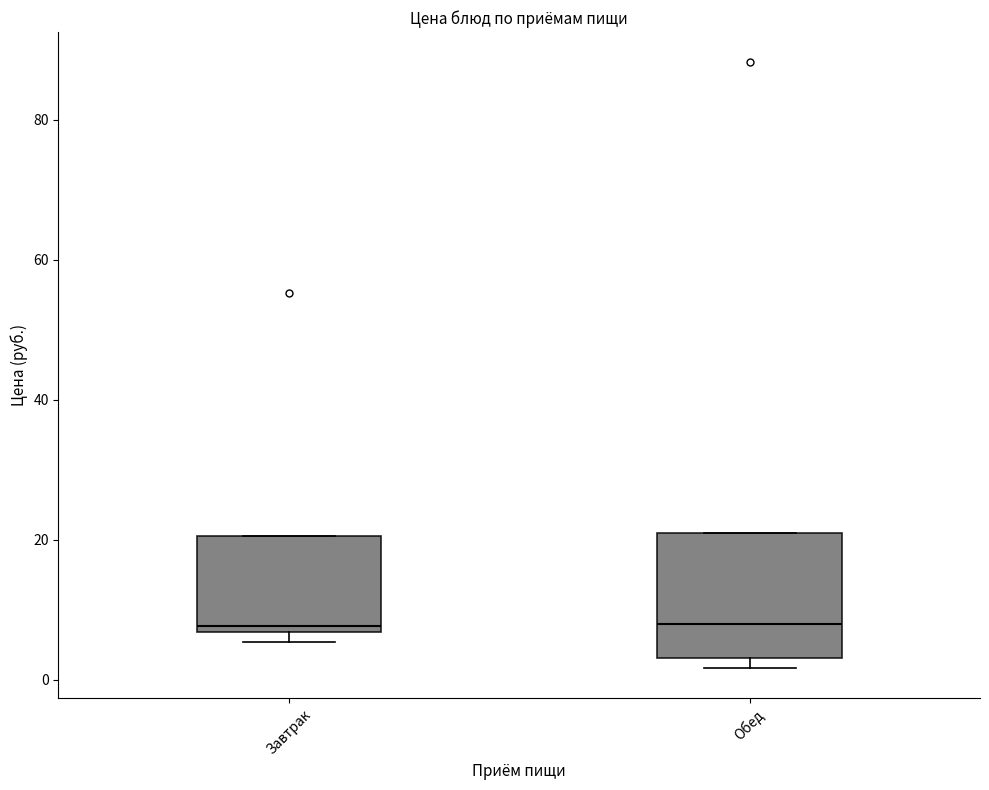

Which box is the tallest, from its lower edge to its upper edge?

Обед